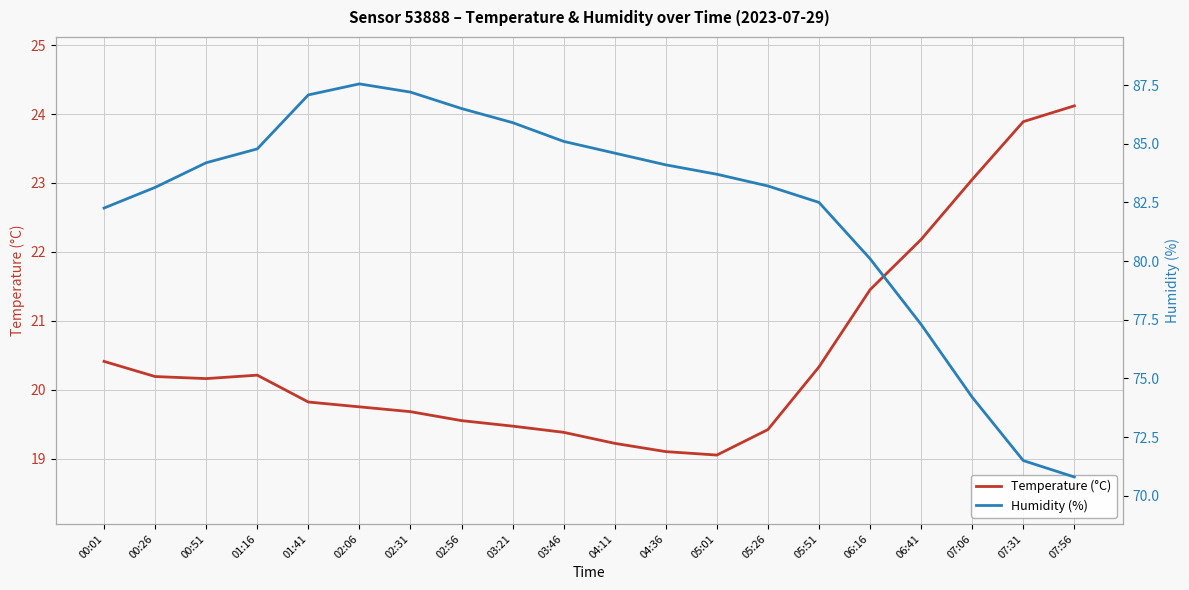

Which series has the largest total across all categories?

Humidity (%)